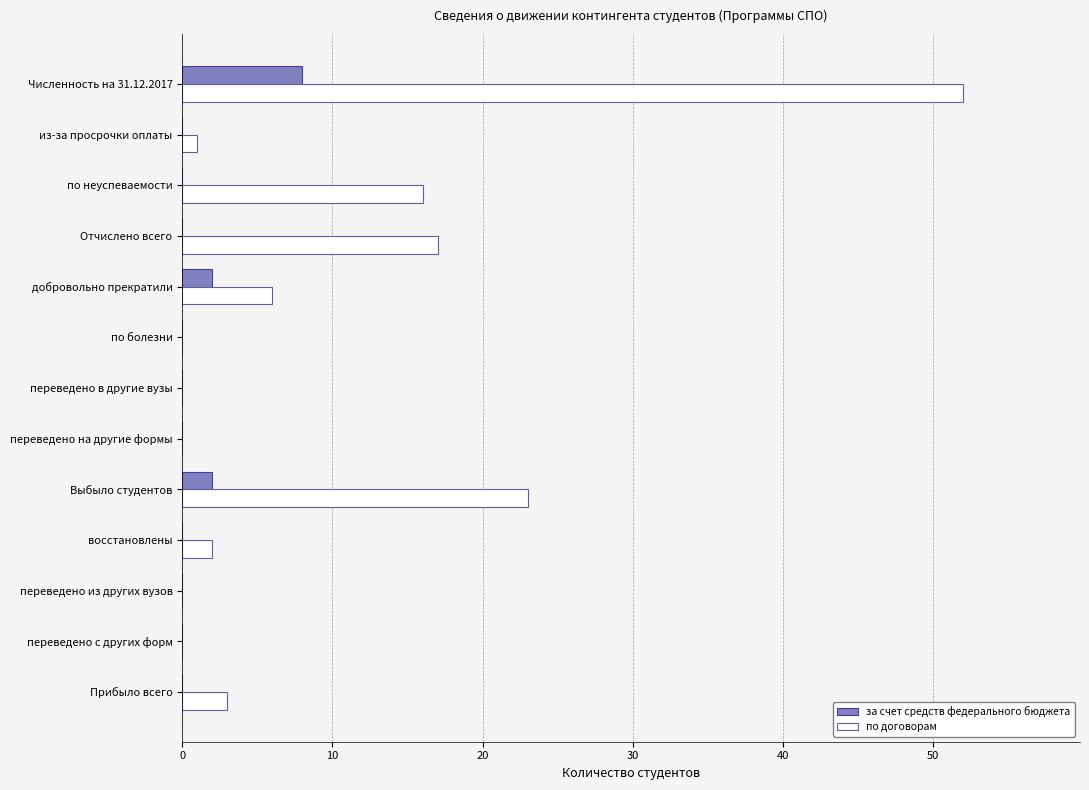

True or false: за счет средств федерального бюджета has a value of 0 at из-за просрочки оплаты.

True